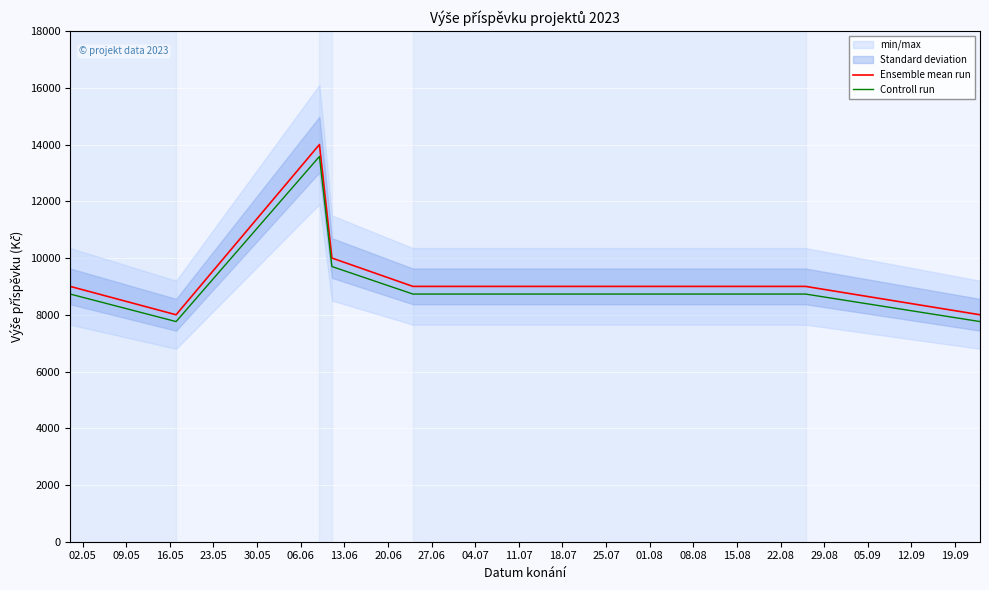

Rank the series by their maximum value, from highest to lowest.

Ensemble mean run, Controll run